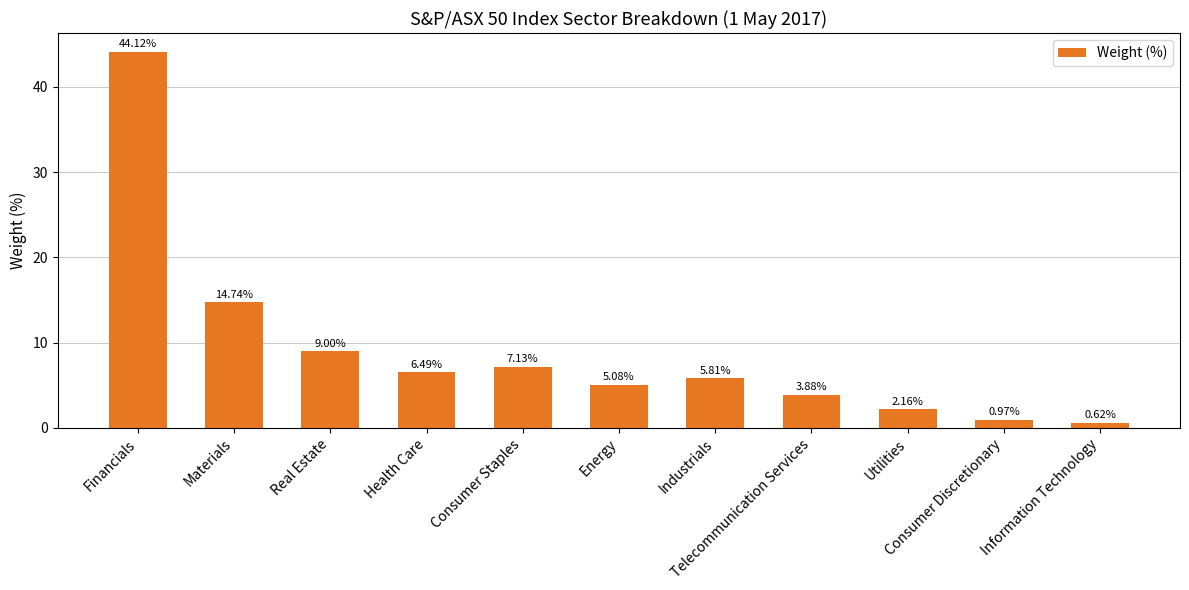

What is the sum of the values at Consumer Staples and Materials?

21.9